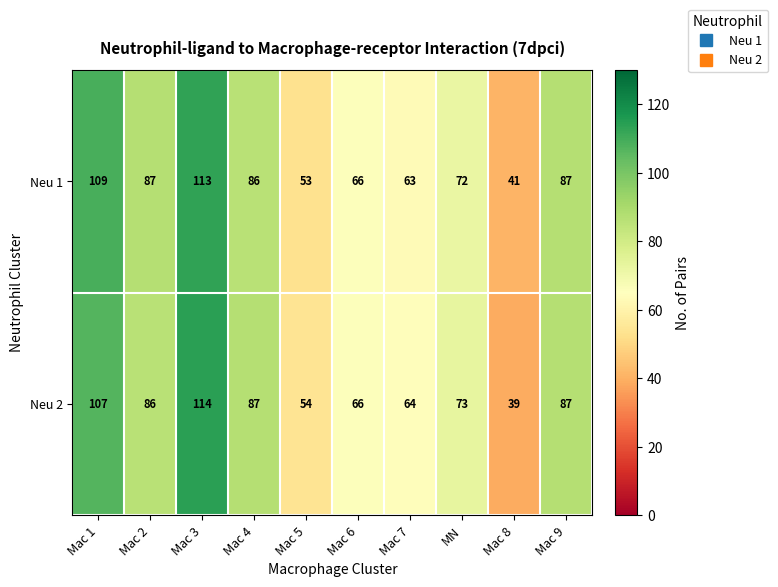

At Mac 1, list the series in order from largest to smallest.

Neu 1, Neu 2